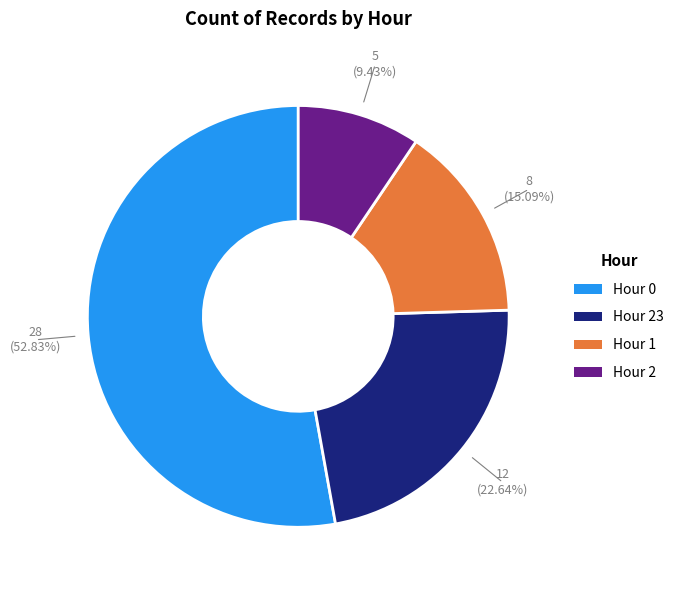

Does any single category account for the majority?

Yes